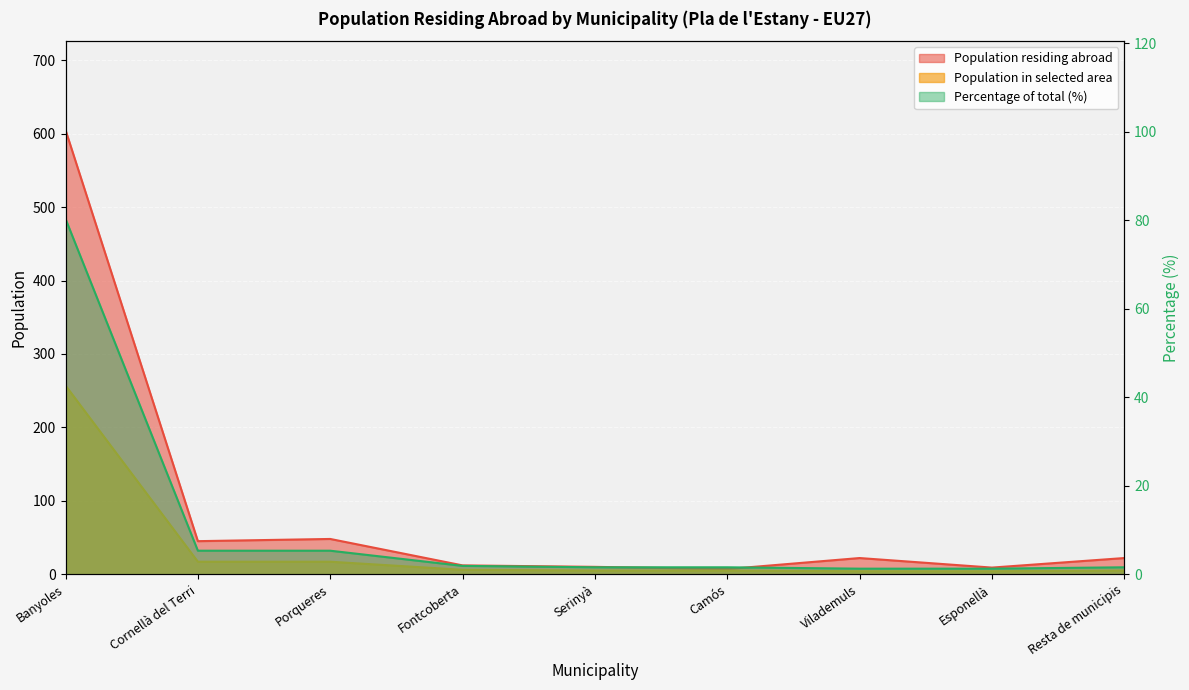

Between Vilademuls and Serinyà, which is larger?

Vilademuls